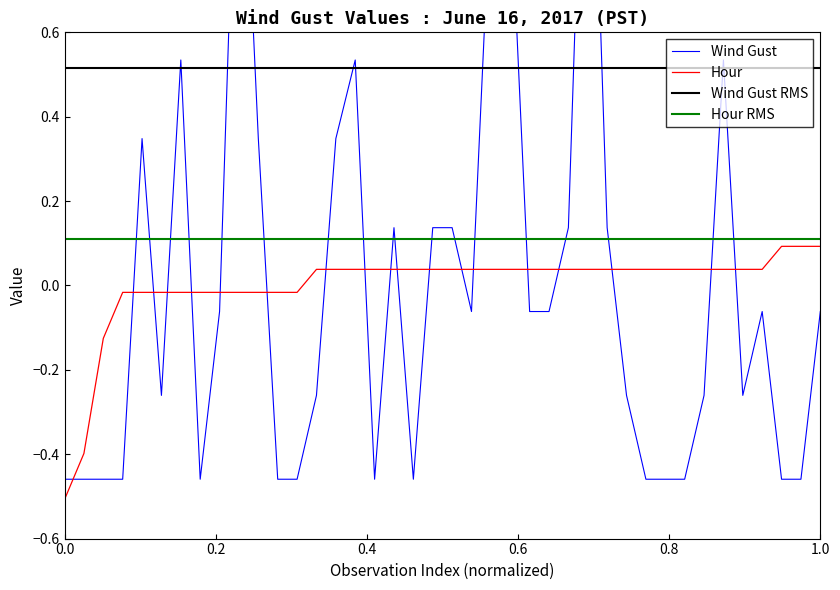

Reading left to right, extract all data points from this chart.

Wind Gust (km/hr): -0.5	-0.5	-0.5	-0.5	0.3	-0.3	0.5	-0.5	-0.1	1.3	0.3	-0.5	-0.5	-0.3	0.3	0.5	-0.5	0.1	-0.5	0.1	0.1	-0.1	0.9	0.9	-0.1	-0.1	0.1	1.5	0.1	-0.3	-0.5	-0.5	-0.5	-0.3	0.5	-0.3	-0.1	-0.5	-0.5	-0.1
Hour: -0.5	-0.4	-0.1	-0.0	-0.0	-0.0	-0.0	-0.0	-0.0	-0.0	-0.0	-0.0	-0.0	0.0	0.0	0.0	0.0	0.0	0.0	0.0	0.0	0.0	0.0	0.0	0.0	0.0	0.0	0.0	0.0	0.0	0.0	0.0	0.0	0.0	0.0	0.0	0.0	0.1	0.1	0.1